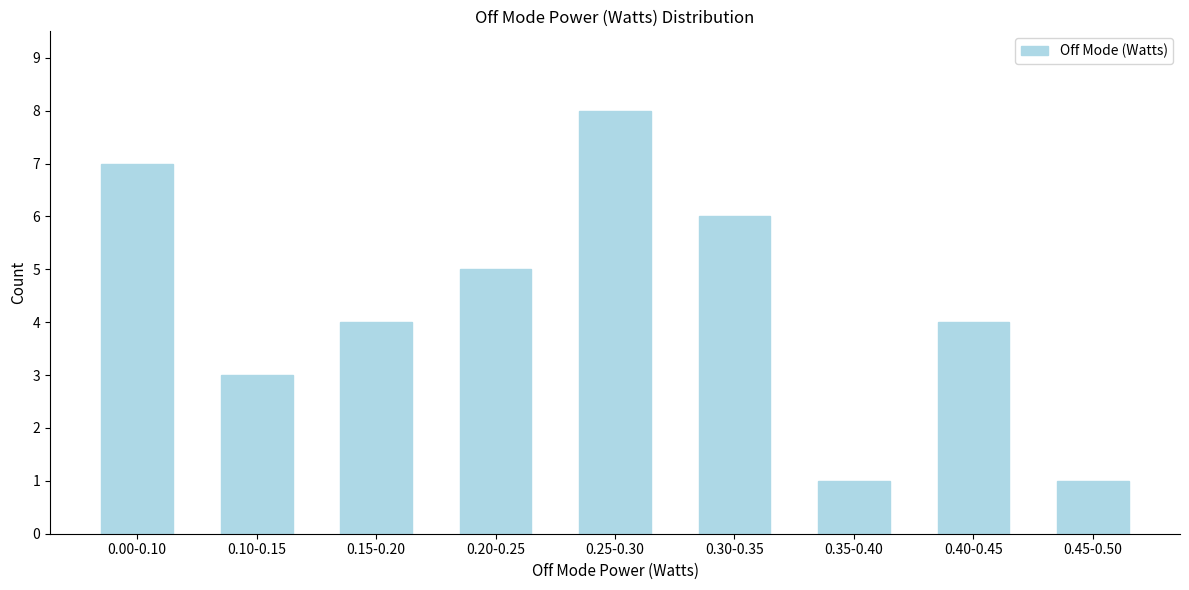

Reading left to right, transcribe all the data shown in this chart.

7	3	4	5	8	6	1	4	1